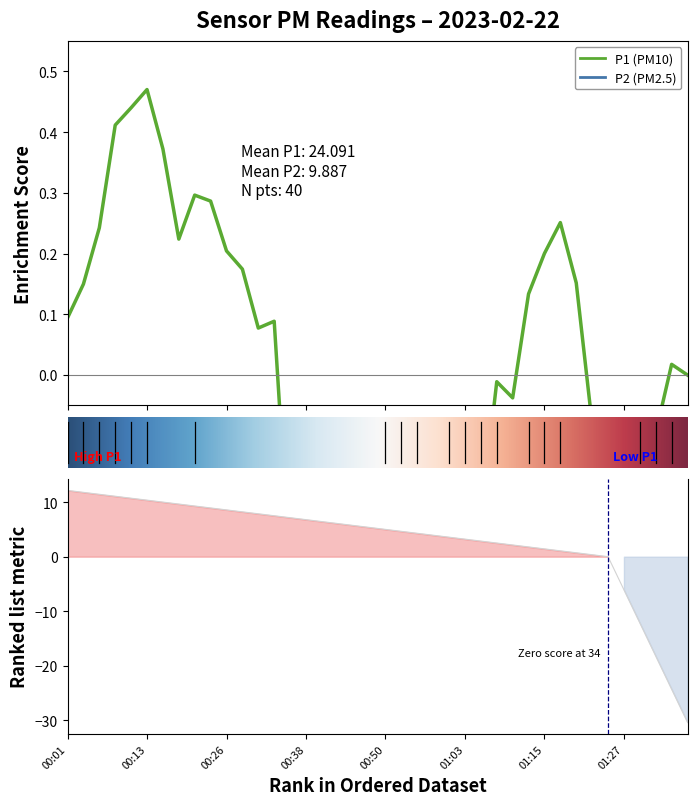

What is the sum of all P1 values?

963.6